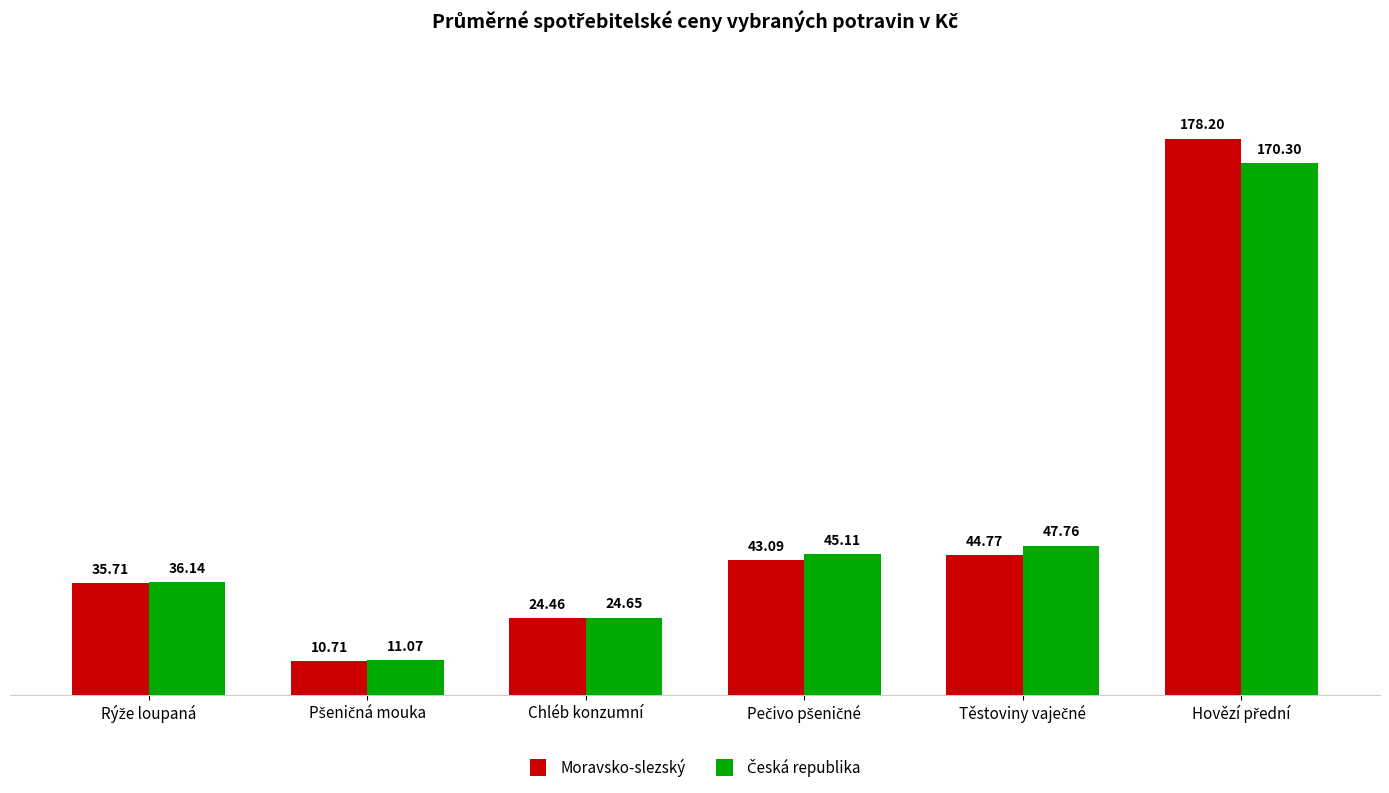

What is the minimum value shown in the chart?

10.7